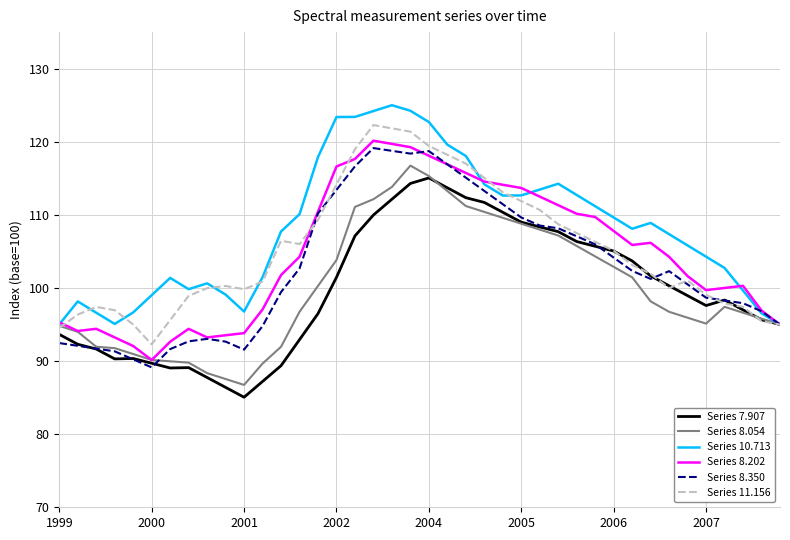

What is the maximum value for Series 8.350?

119.1